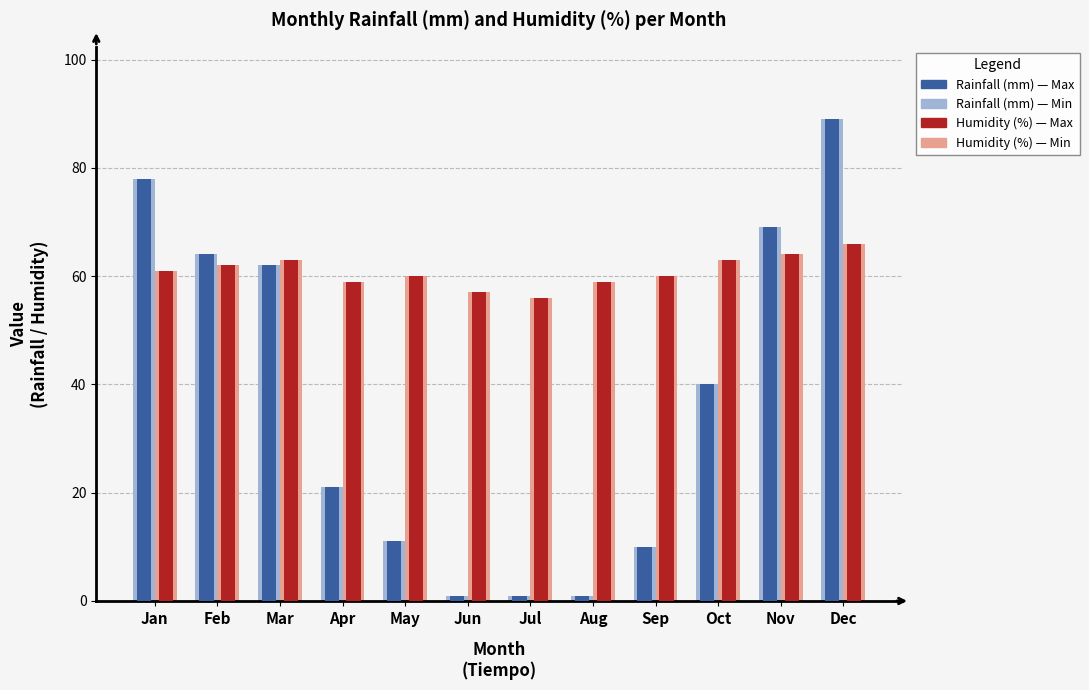

At which label does Humidity (%) reach its minimum?

Jul